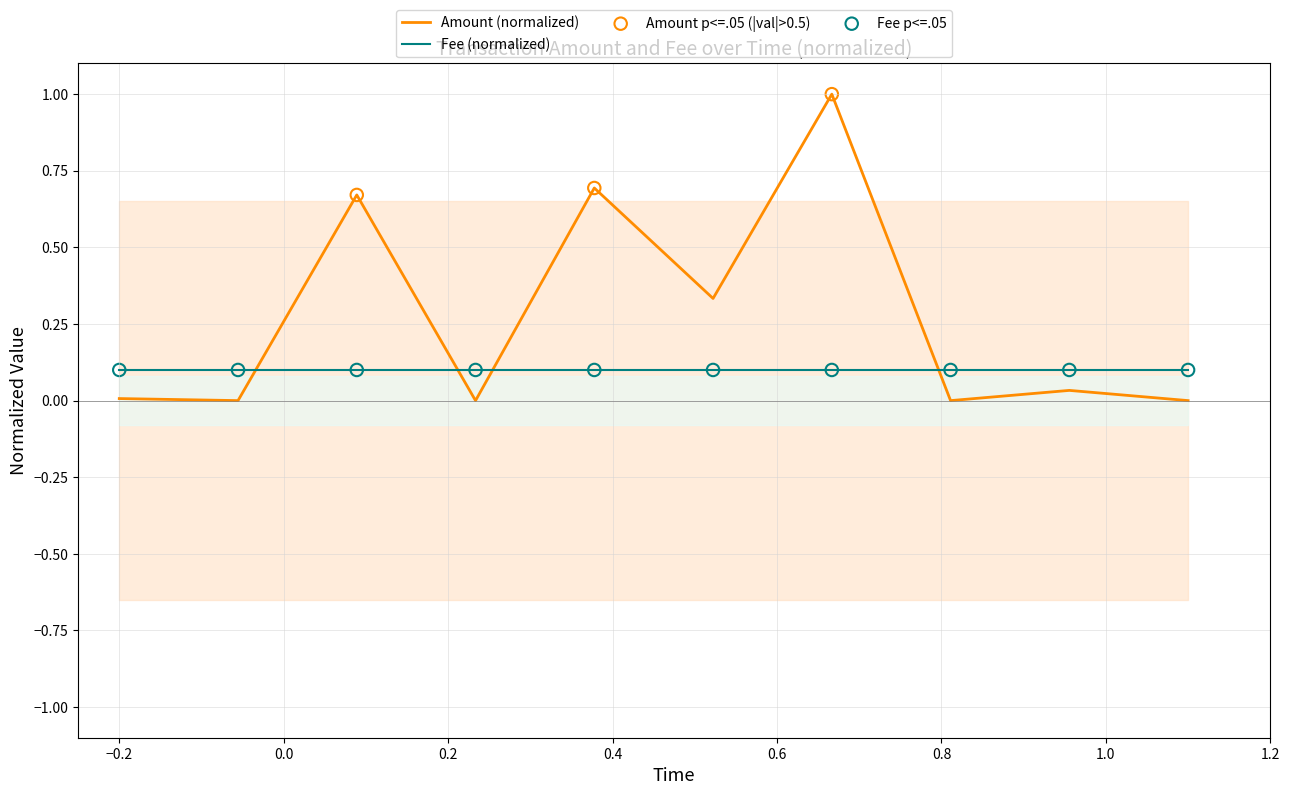

Which has a higher value, 2017-12-28 21:31:04 or 2017-12-30 10:11:43?

2017-12-28 21:31:04